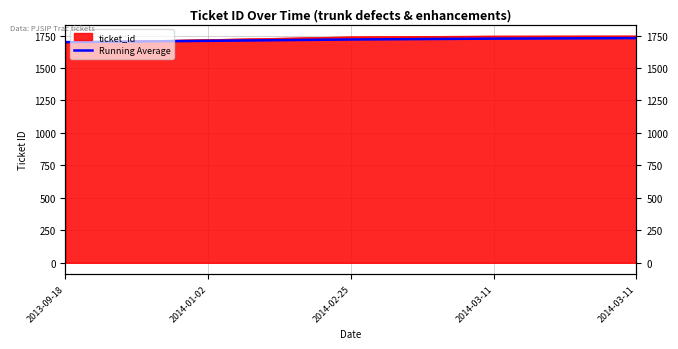

The value at 2014-01-02 is 1709.0. True or false?

True